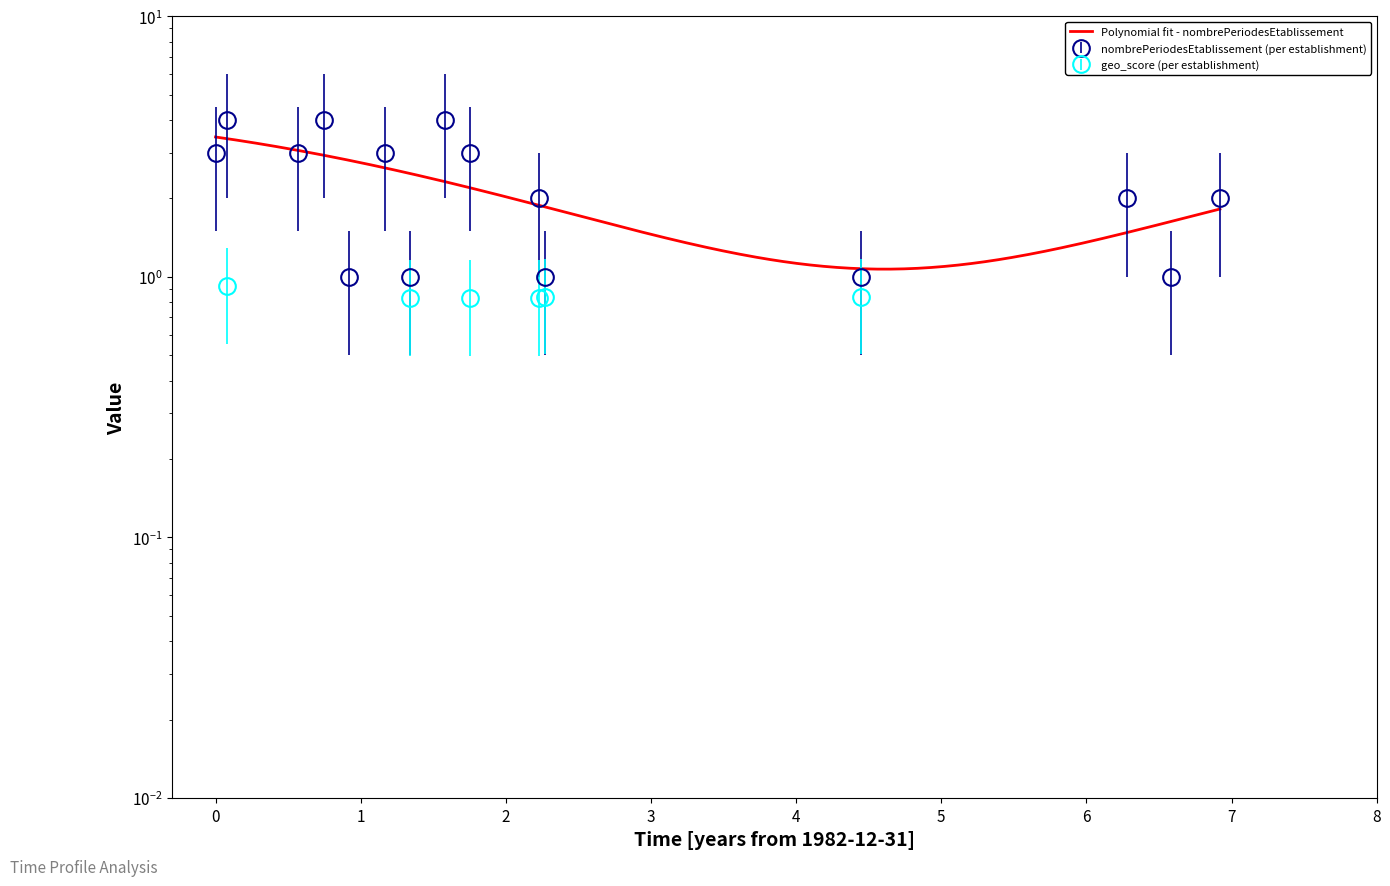

The value at 1994-01-01 is 0. True or false?

False